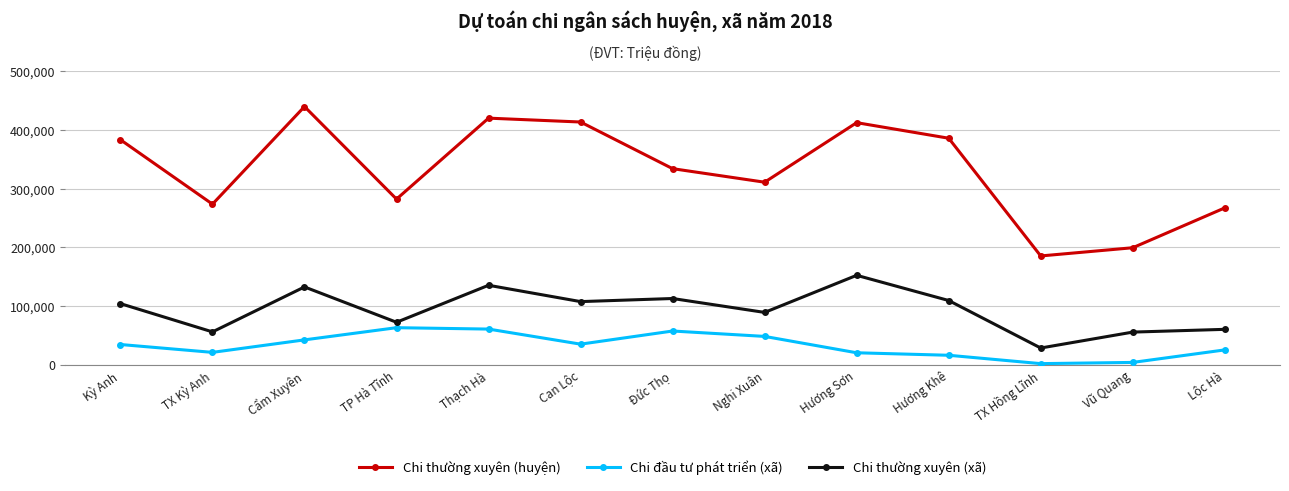

Which series has the widest spread of values?

Chi thường xuyên (huyện)